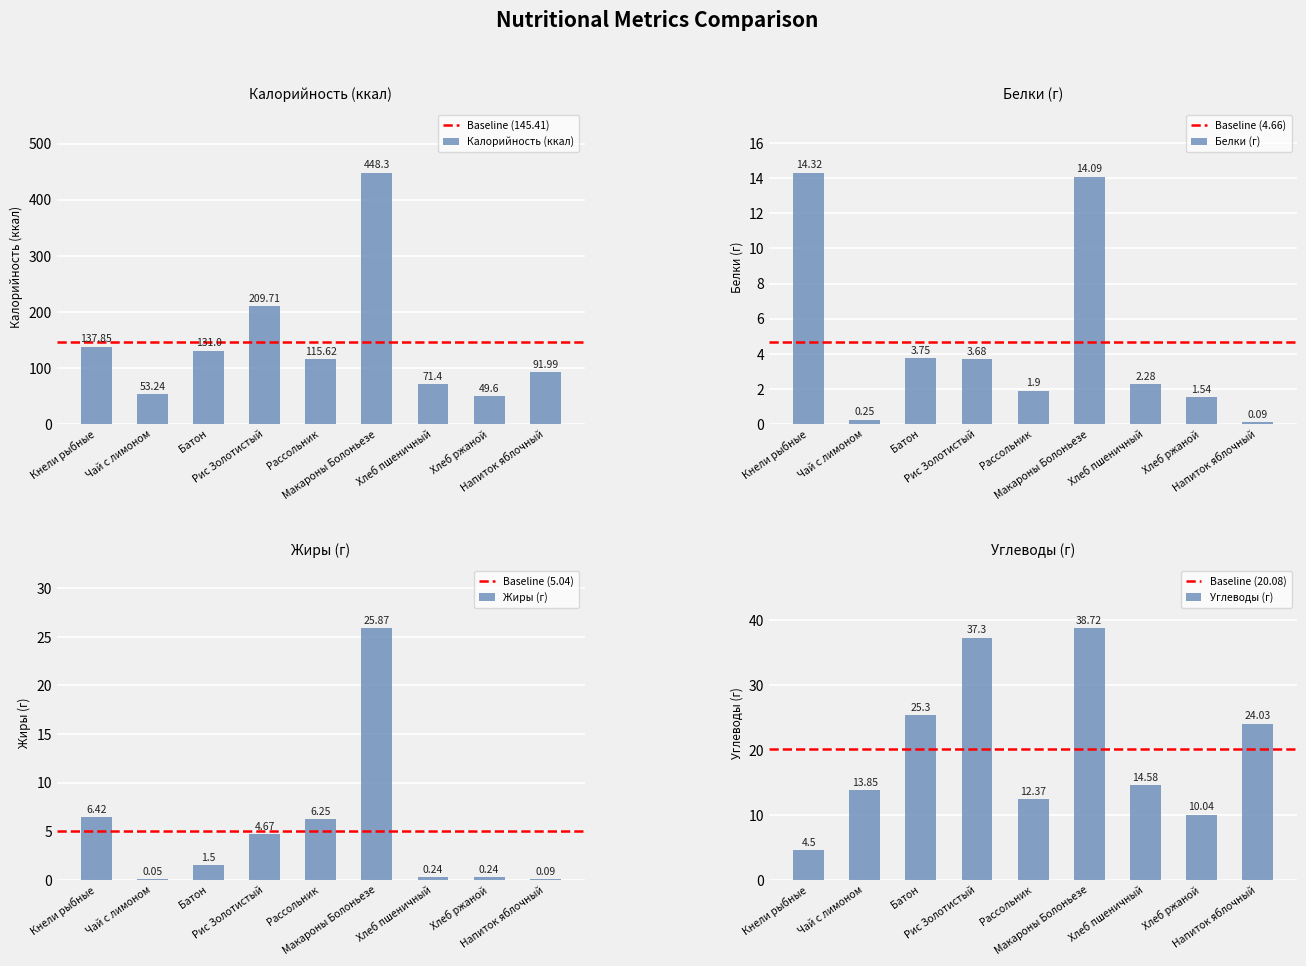

Are the bars horizontal?

No